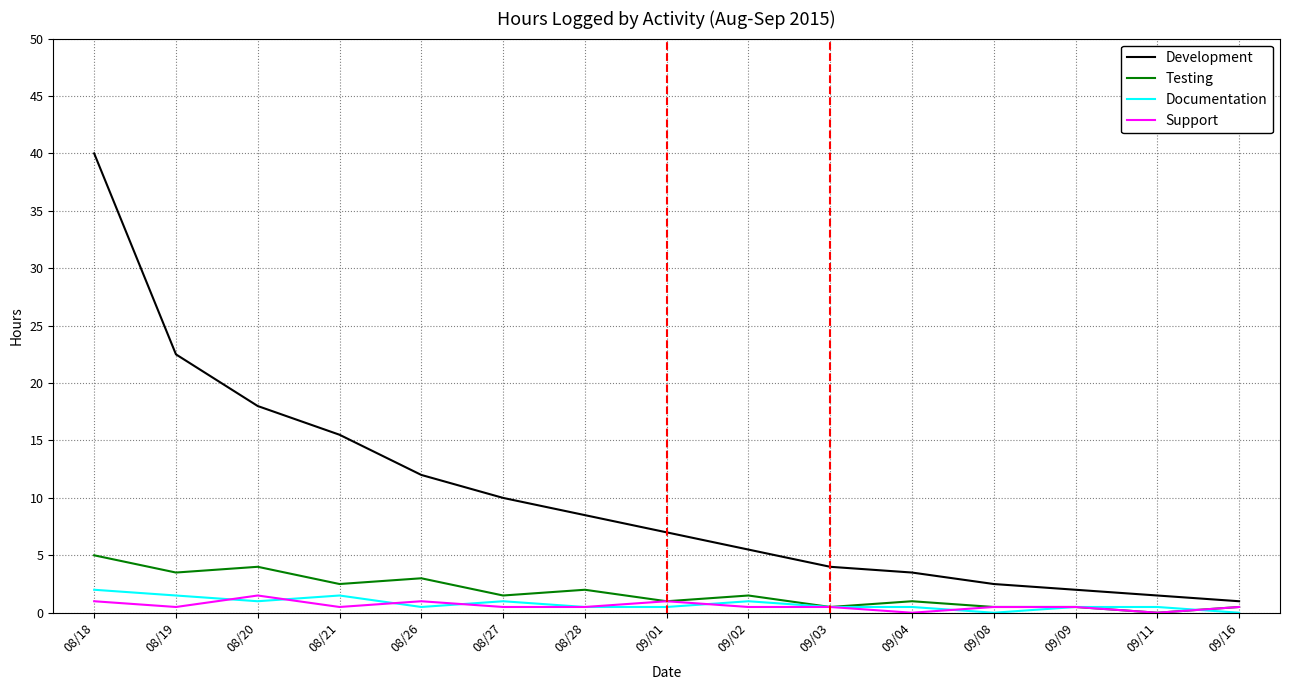

What is the difference between the maximum and minimum values in the Development series?

39.0